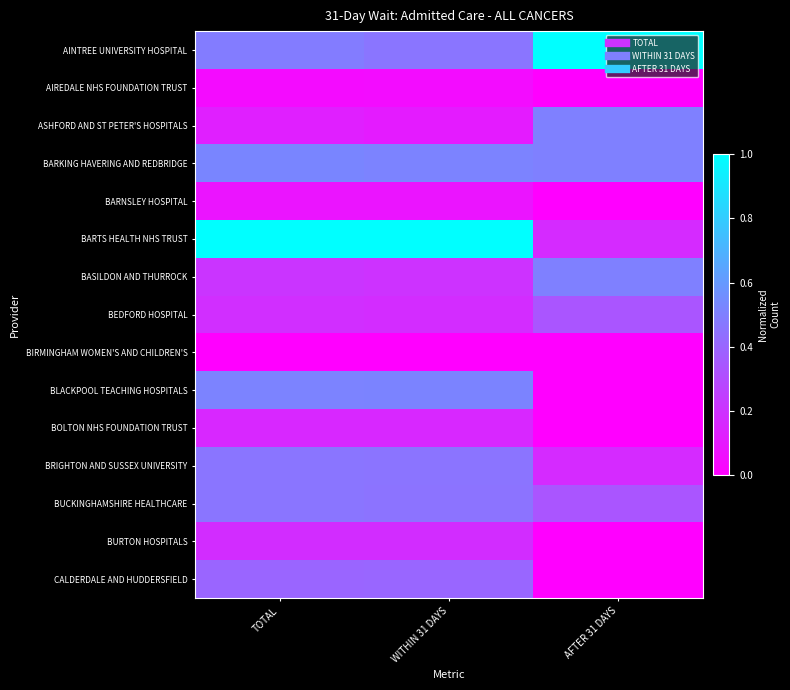

At how many categories does at least one series exceed 0?

3